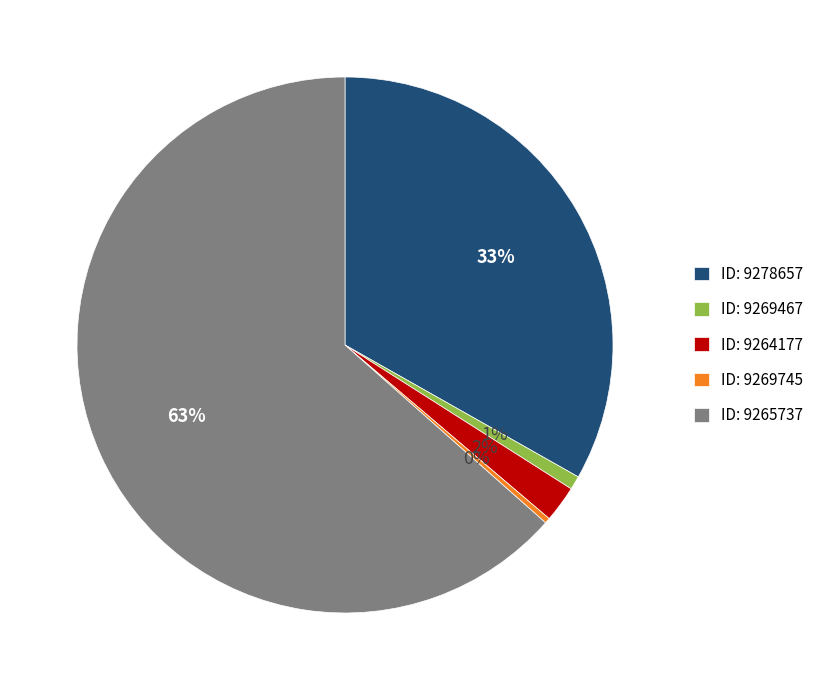

Which category has the biggest portion of the pie?

ID: 9265737